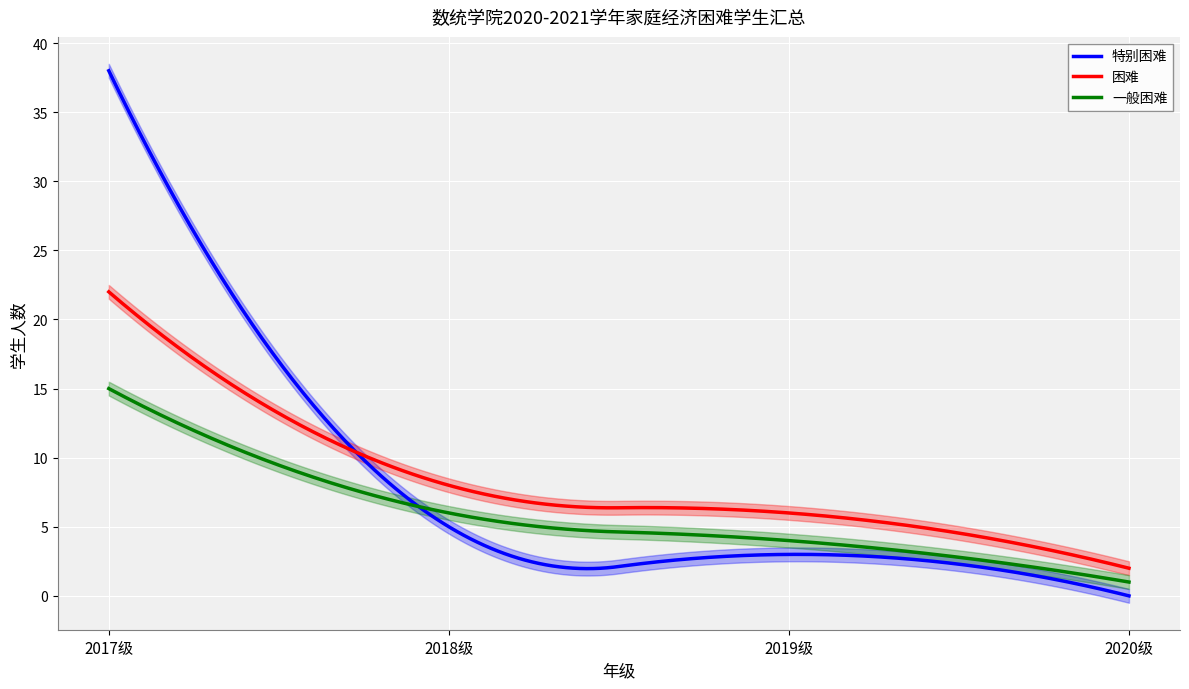

Where does the 困难 series first go above 8?

2017级